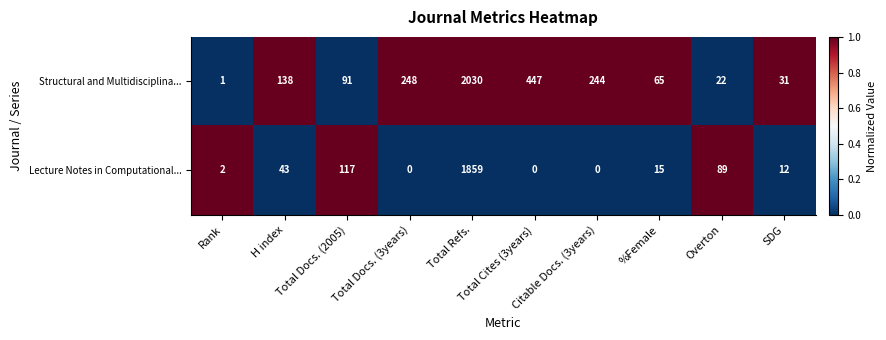

Which series has the largest total across all categories?

Structural and Multidisciplina...